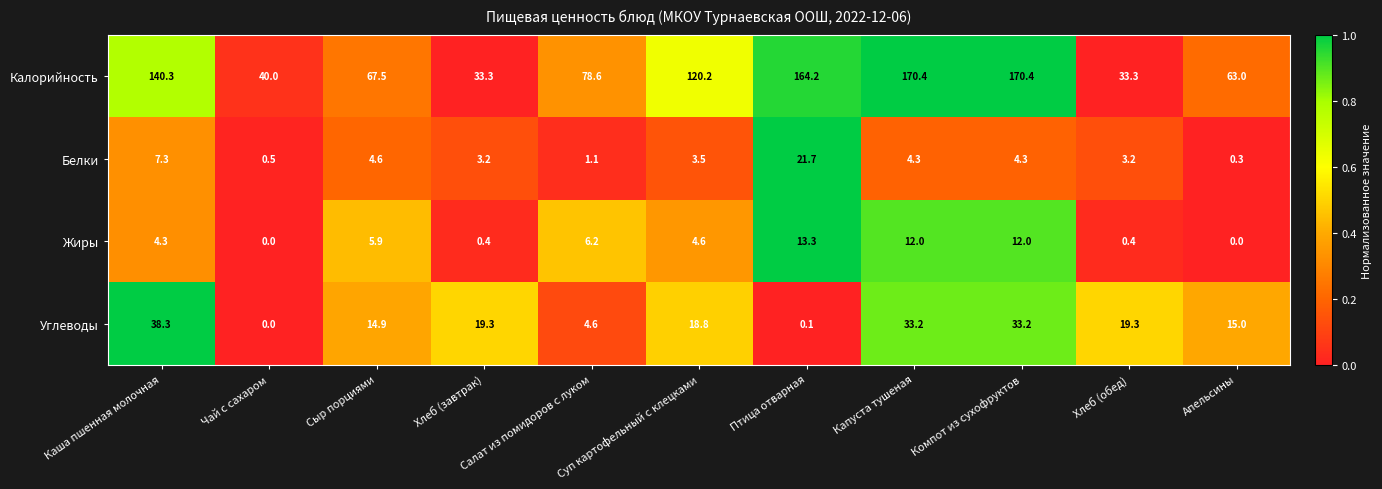

Which series has the widest spread of values?

Калорийность